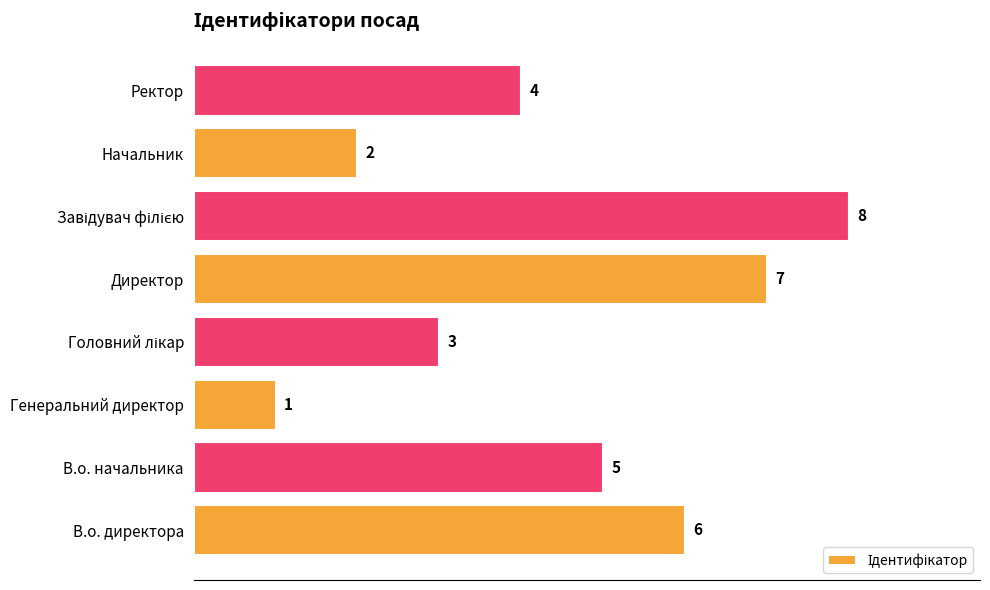

What is the maximum value shown in the chart?

8